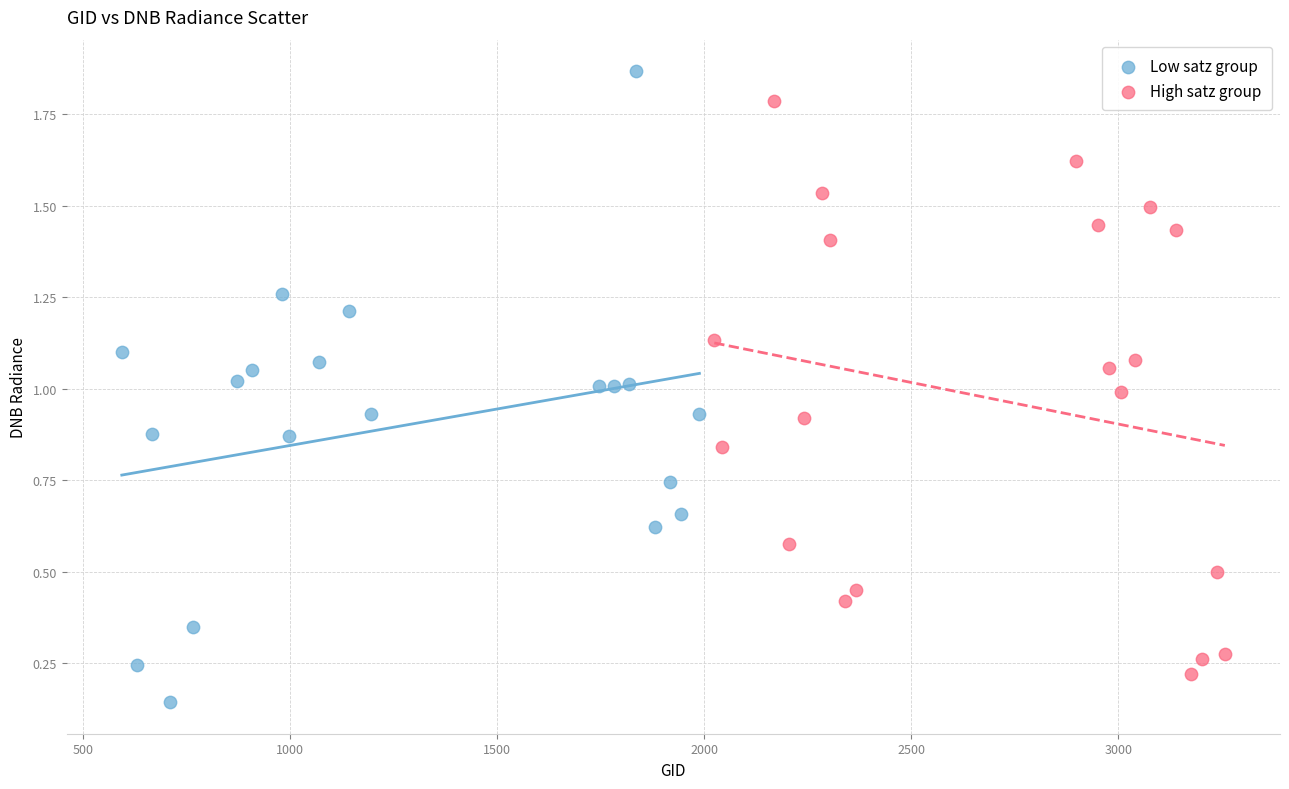

Which series contains the lowest Y value?

Low satz group